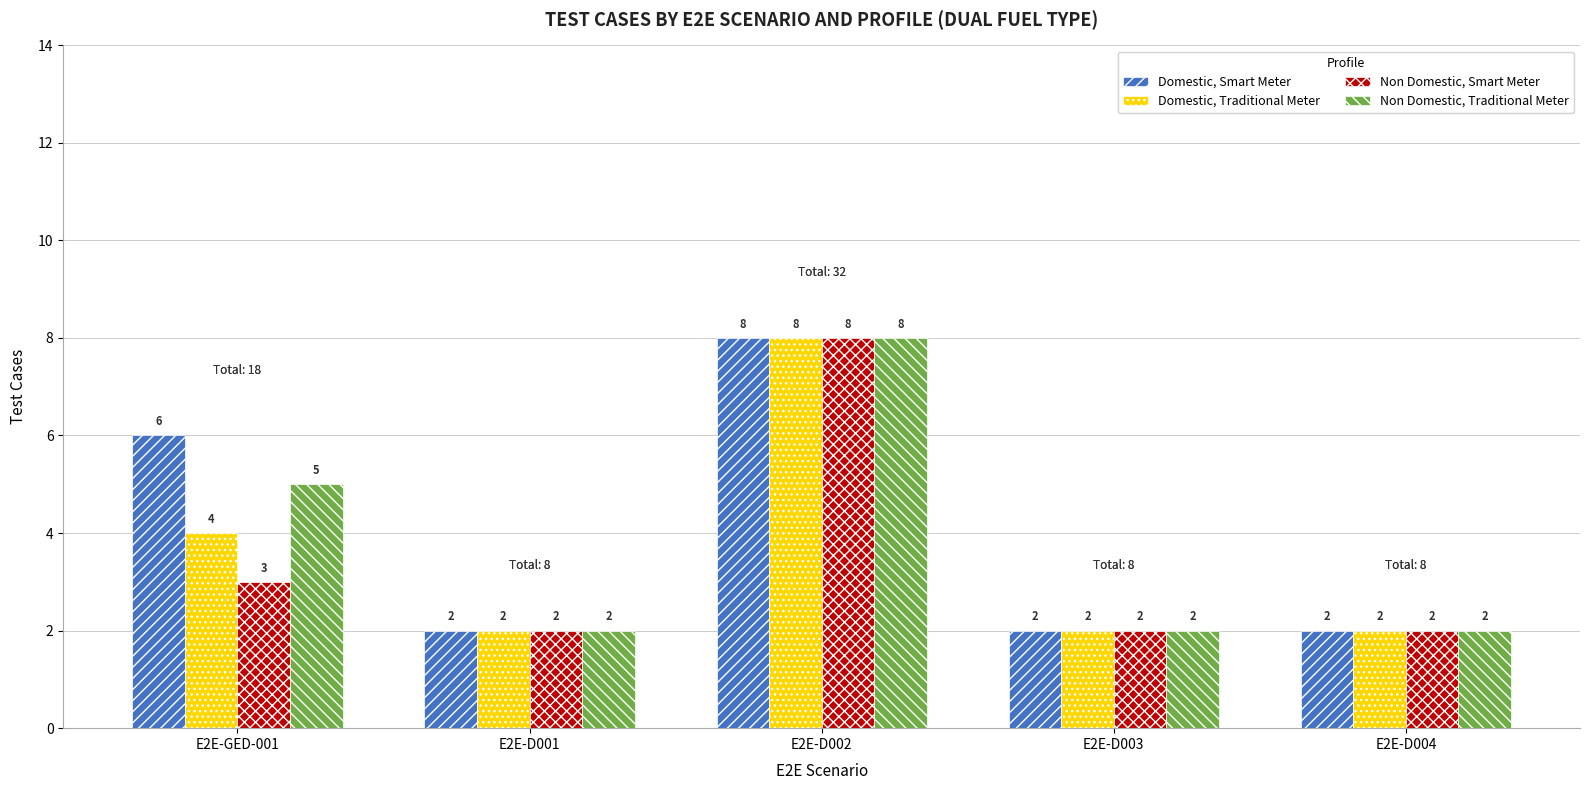

Count the Domestic, Traditional Meter values in the range 2 to 4.

4